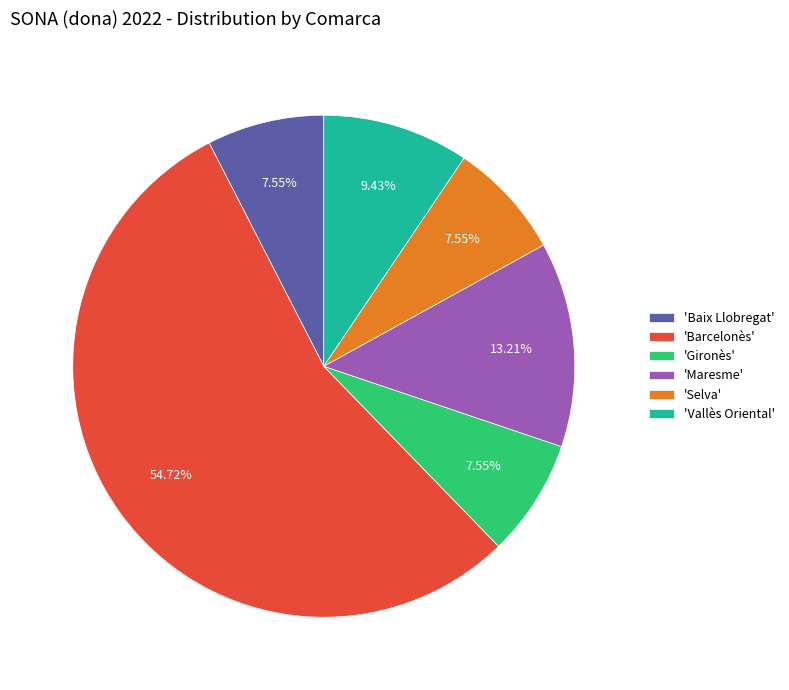

Does any single category account for the majority?

Yes